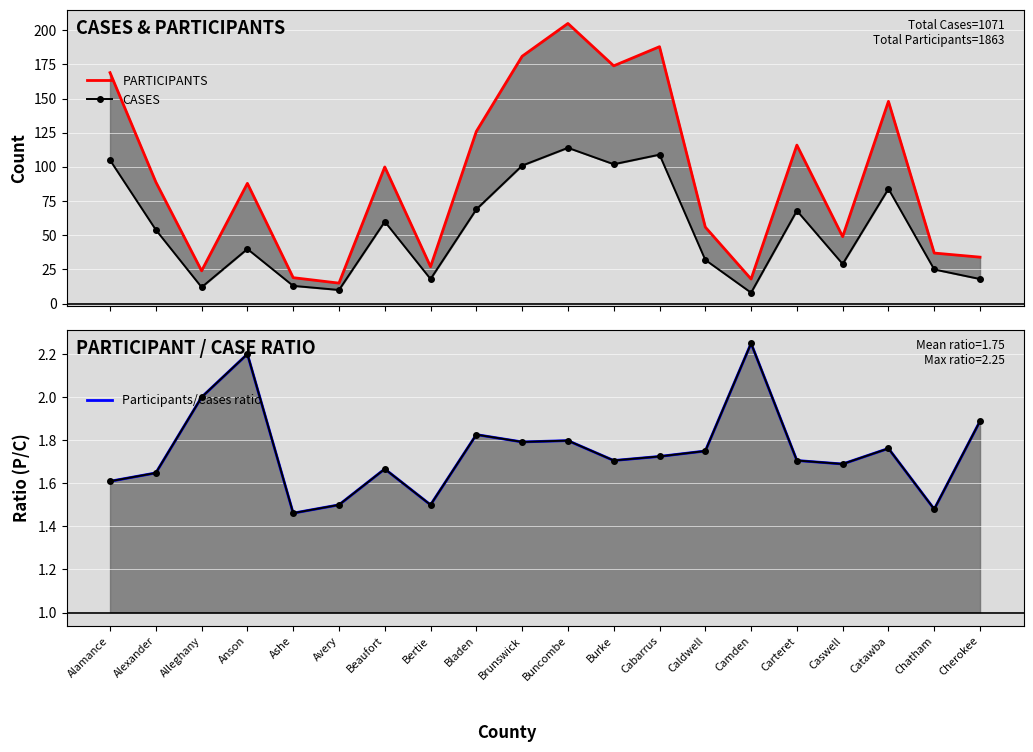

True or false: PARTICIPANTS and CASES cross at least once.

False